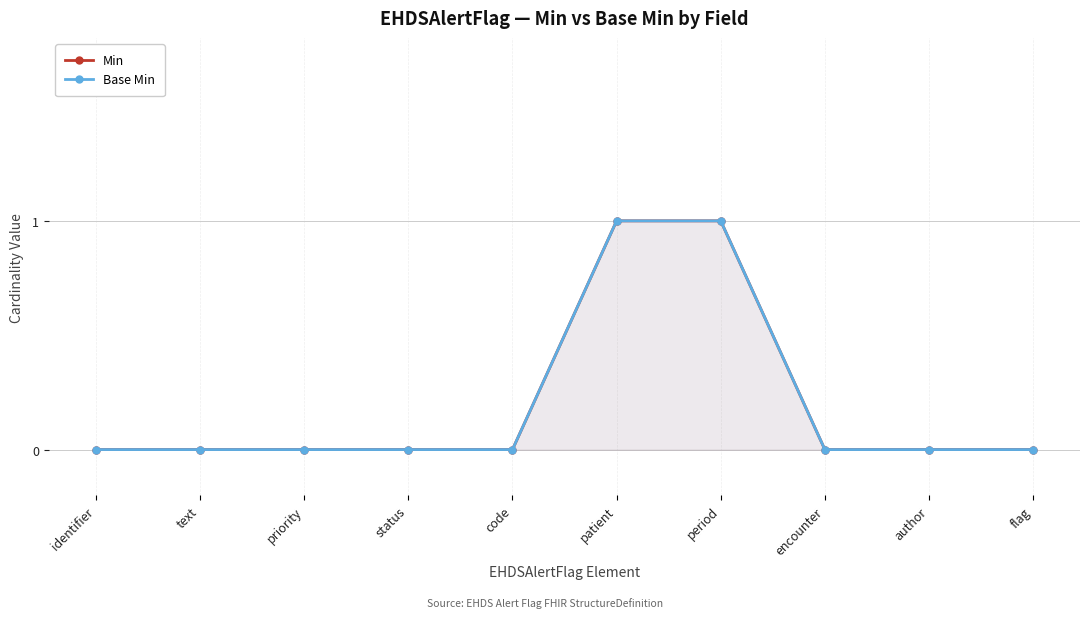

Is it true that Base Min equals 1 at patient?

True